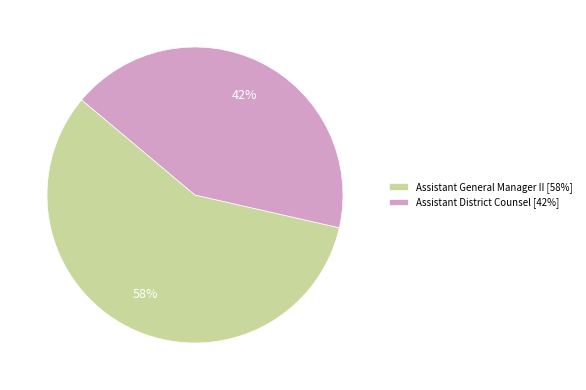

Which has a higher value, Assistant General Manager II or Assistant District Counsel?

Assistant General Manager II